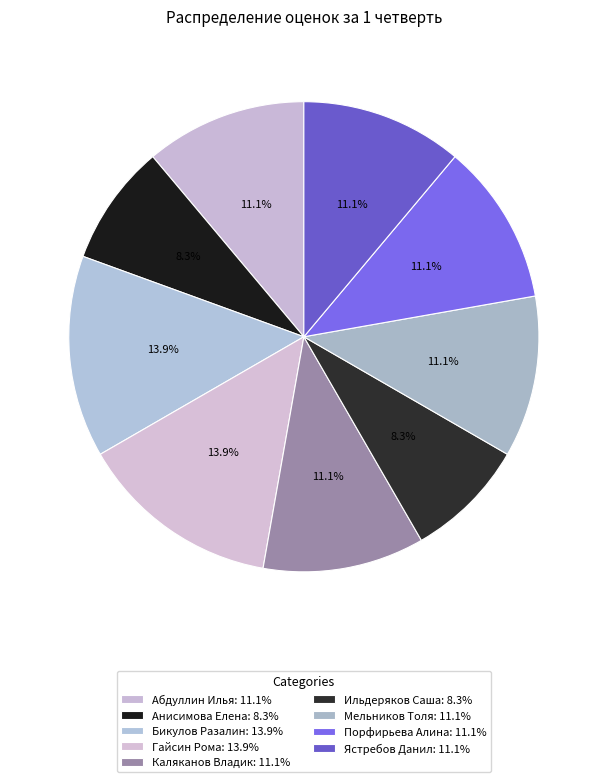

Rank the categories by value from lowest to highest.

Анисимова Елена, Ильдеряков Саша, Абдуллин Илья, Каляканов Владик, Мельников Толя, Порфирьева Алина, Ястребов Данил, Бикулов Разалин, Гайсин Рома